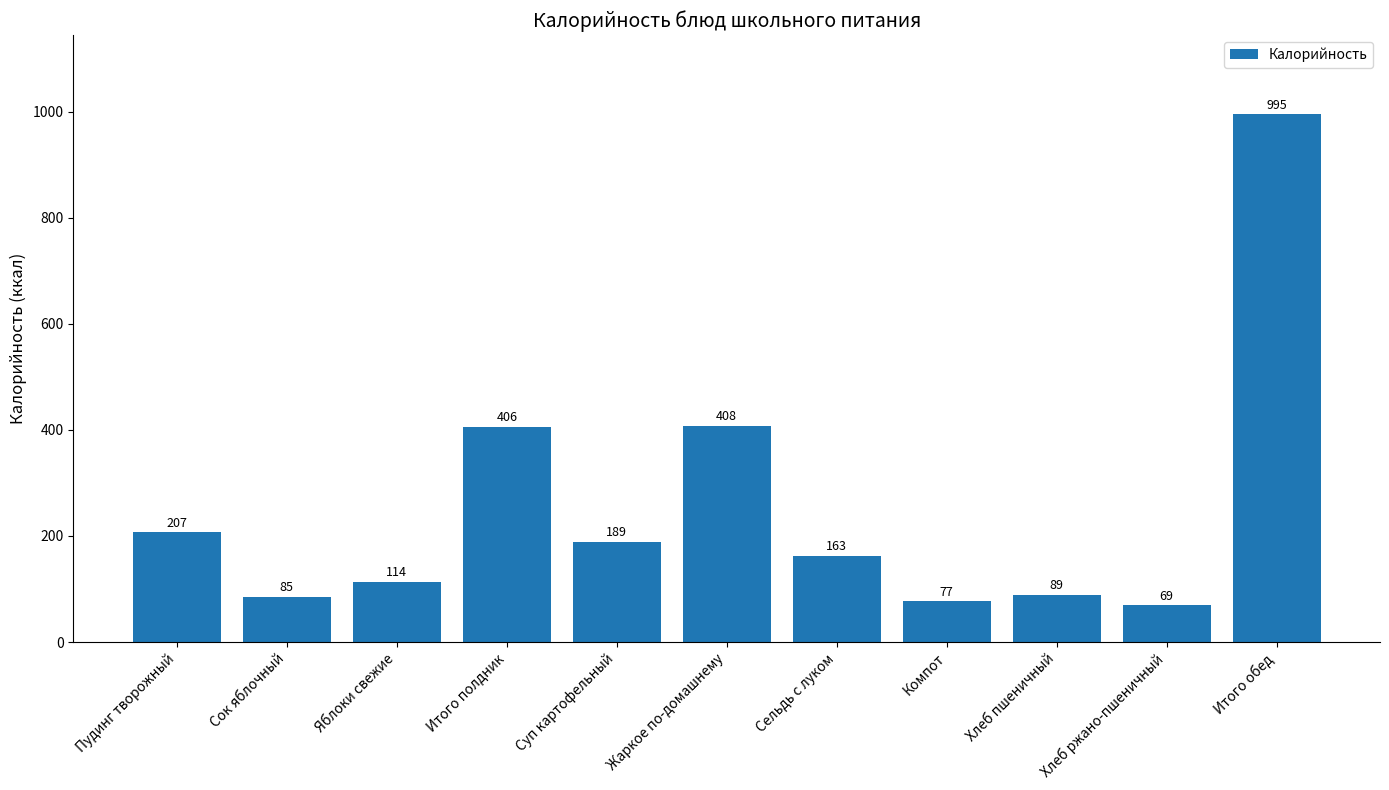

Rank the categories by value from lowest to highest.

Хлеб ржано-пшеничный, Компот, Сок яблочный, Хлеб пшеничный, Яблоки свежие, Сельдь с луком, Суп картофельный, Пудинг творожный, Итого полдник, Жаркое по-домашнему, Итого обед